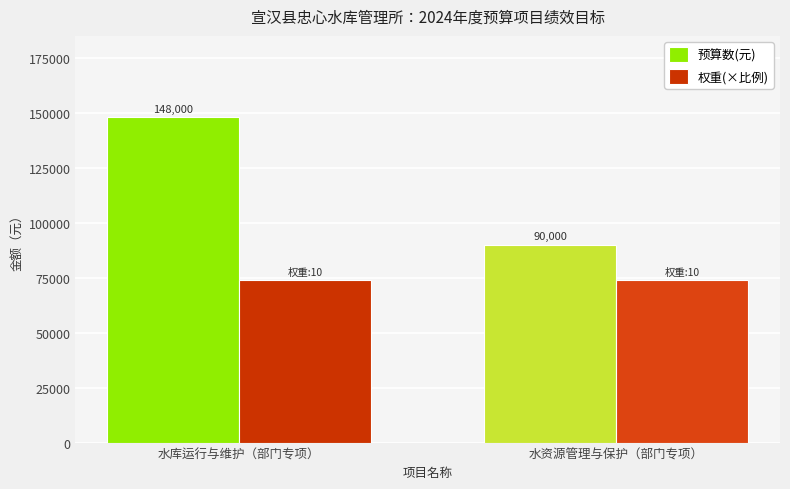

Count the 预算数(元) values in the range 90000 to 148000.

2